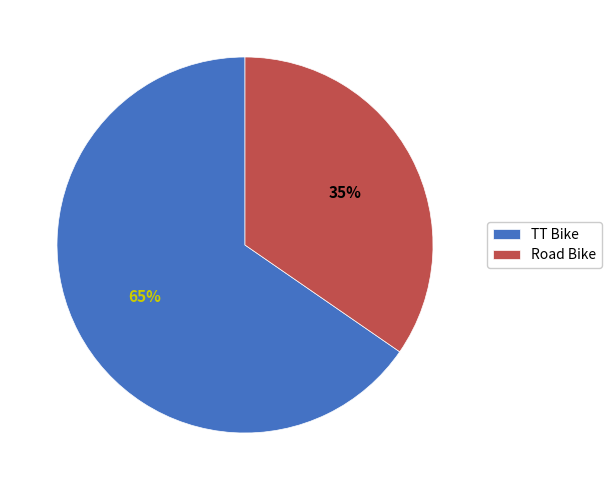

How many segments does this pie chart have?

2